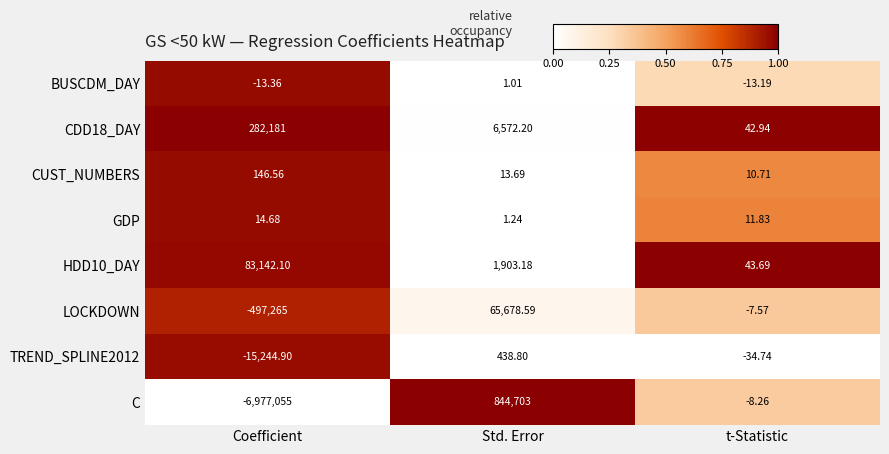

How many distinct data groups are displayed?

8